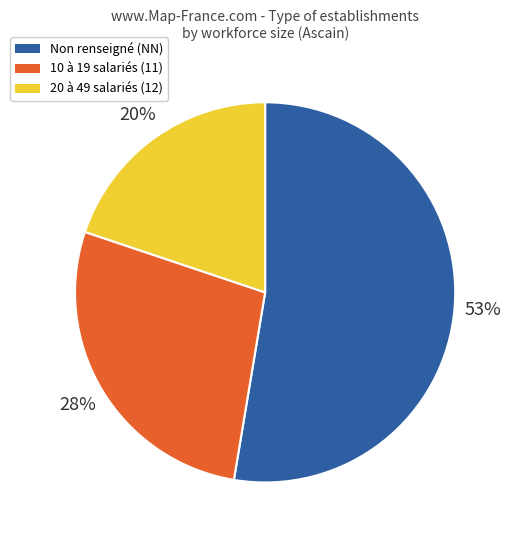

How many segments does this pie chart have?

3